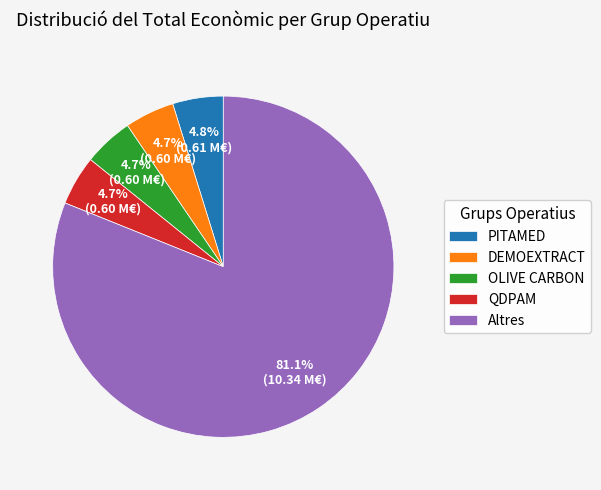

How many slices are in this pie chart?

5